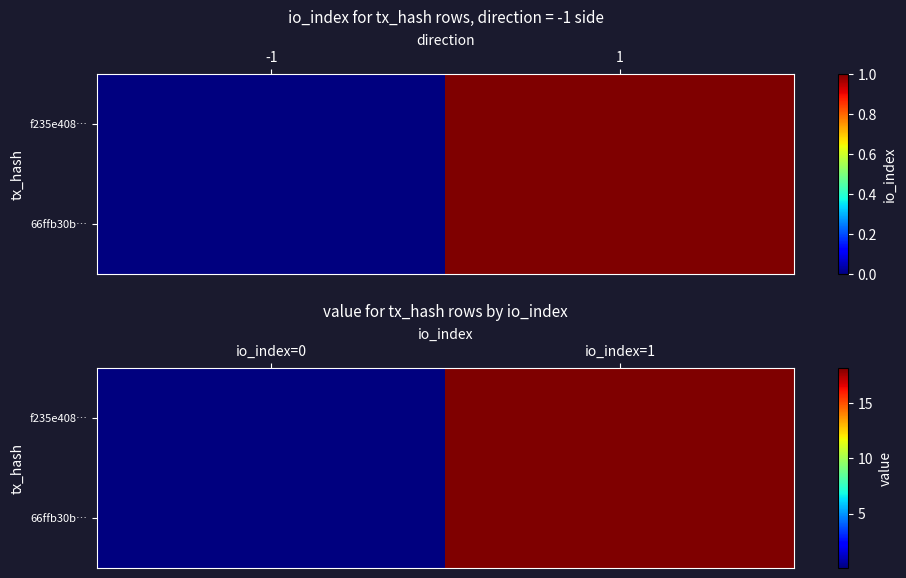

What is the difference between the maximum and minimum values in the f235e408… series?

18.1